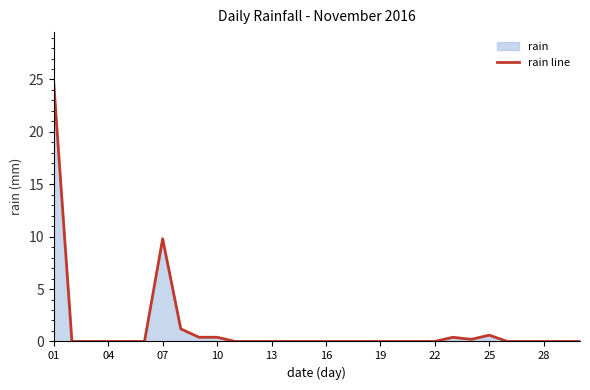

What is the sum of all values?

37.6